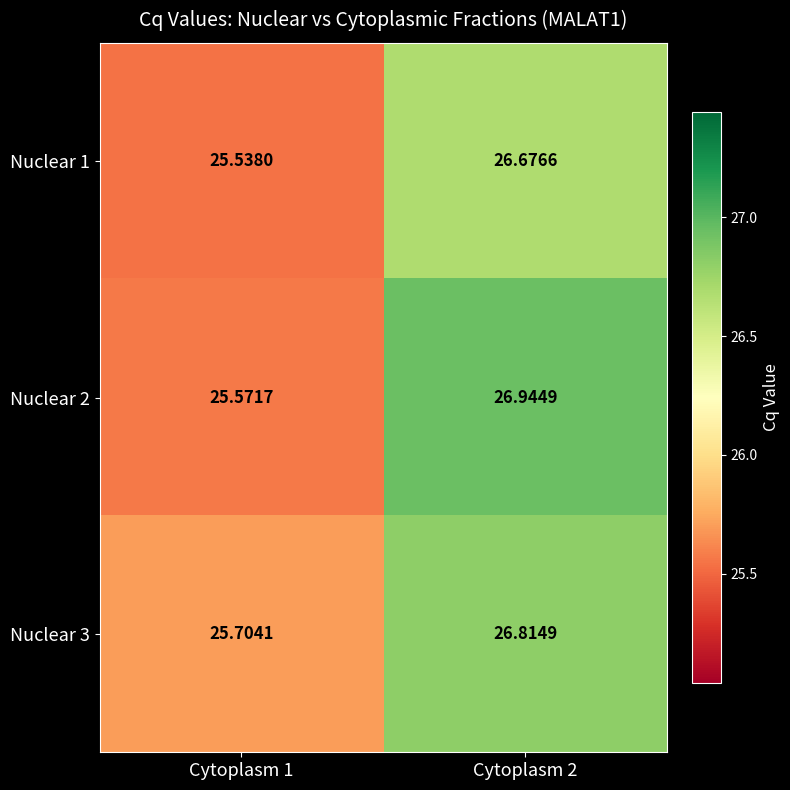

How many data points does each series have?

2